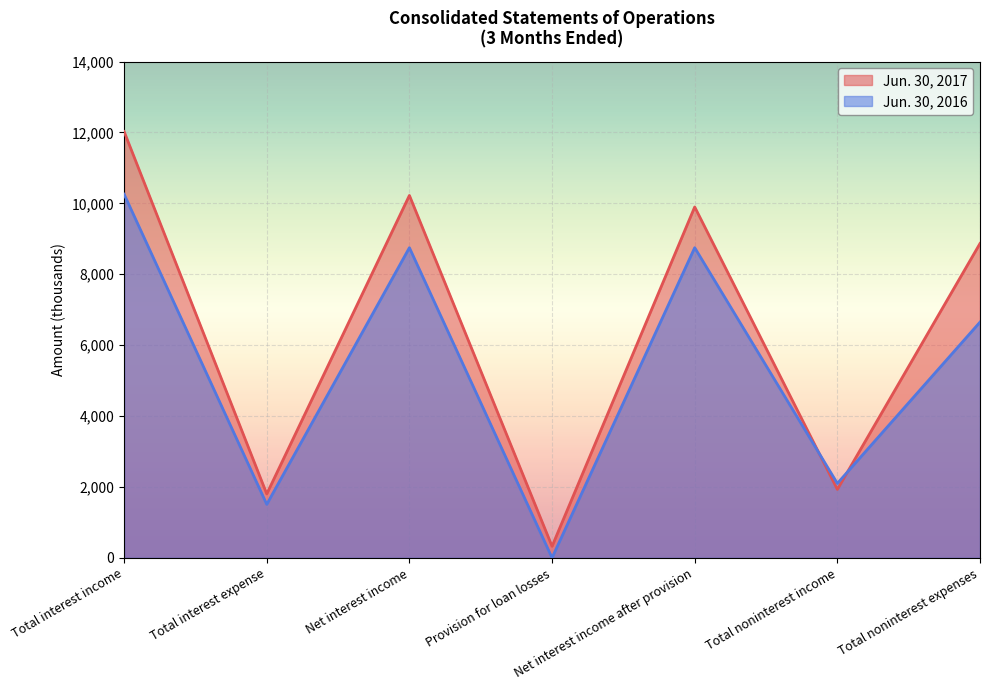

Reading left to right, extract all data points from this chart.

Jun. 30, 2017: 12024	1802	10222	325	9897	1930	8867
Jun. 30, 2016: 10257	1509	8748	0	8748	2099	6649